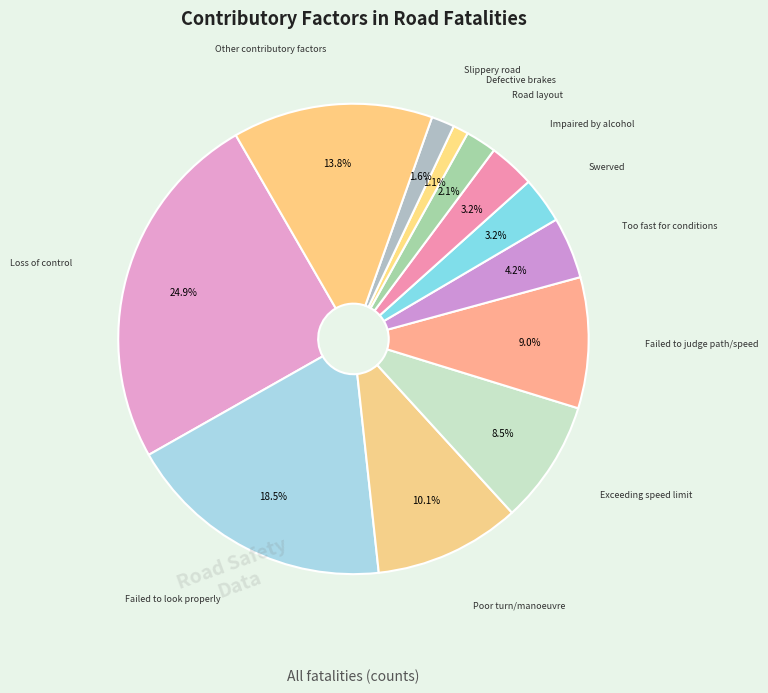

How many segments does this pie chart have?

12